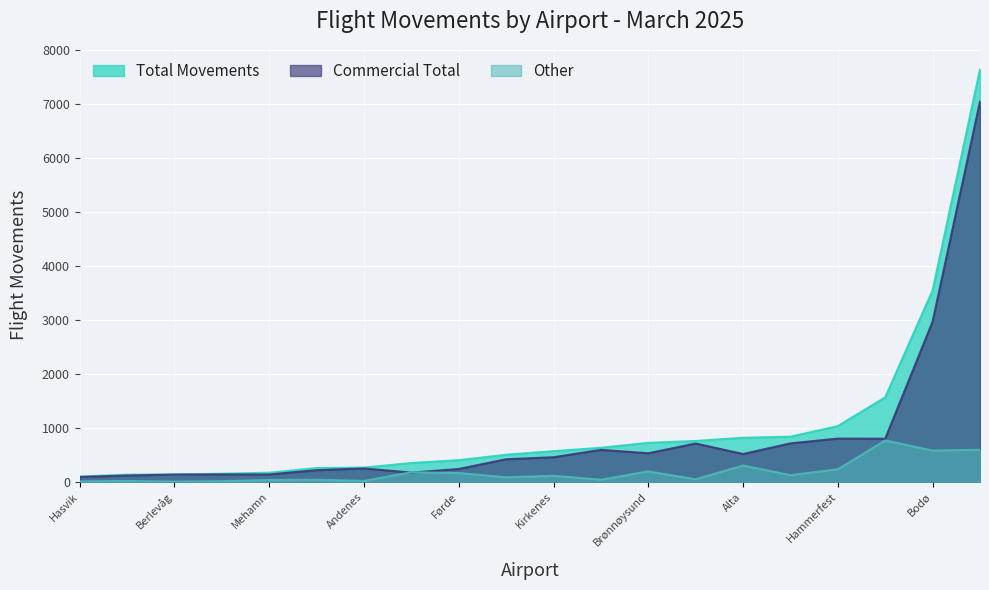

How many lines are shown in the chart?

3